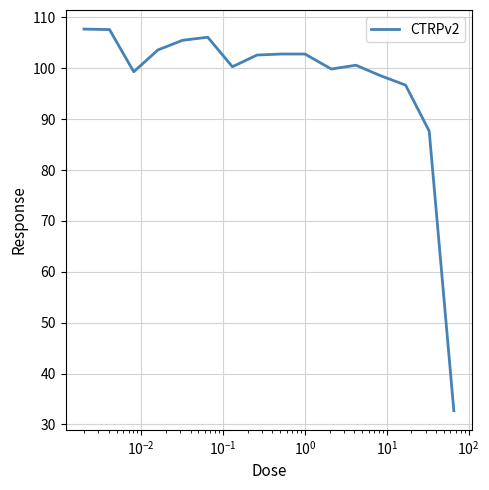

How many values are below 102?

8